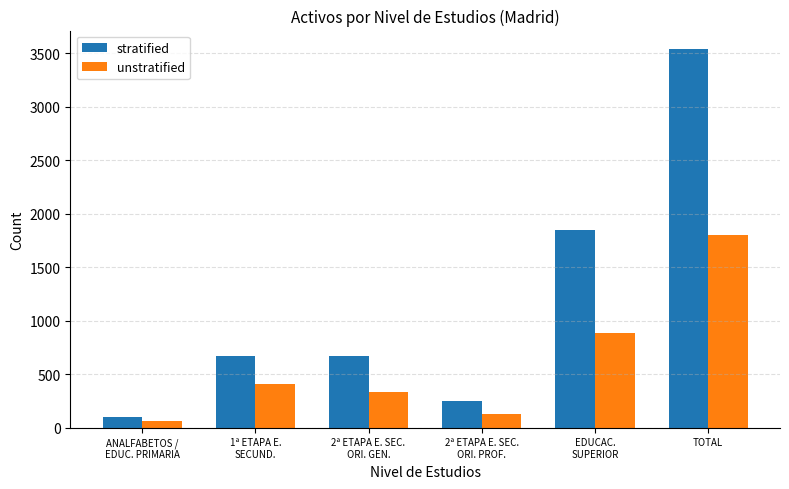

Rank the series at 2ª ETAPA E. SEC.
ORI. PROF. from lowest to highest value.

unstratified, stratified